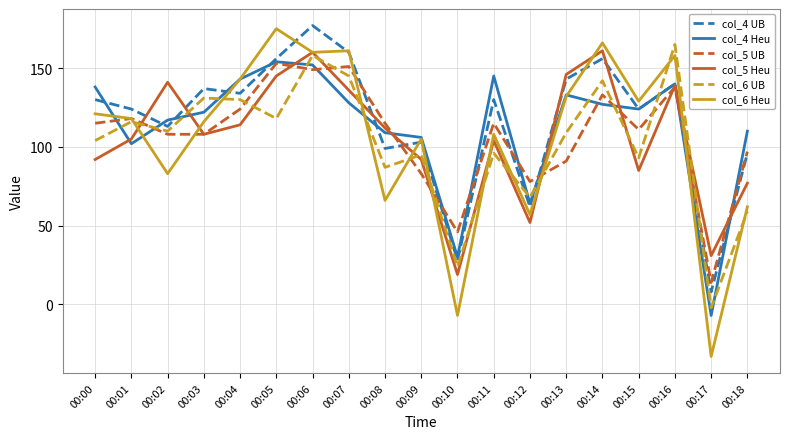

What is the sum of all col_6 UB values?

1948